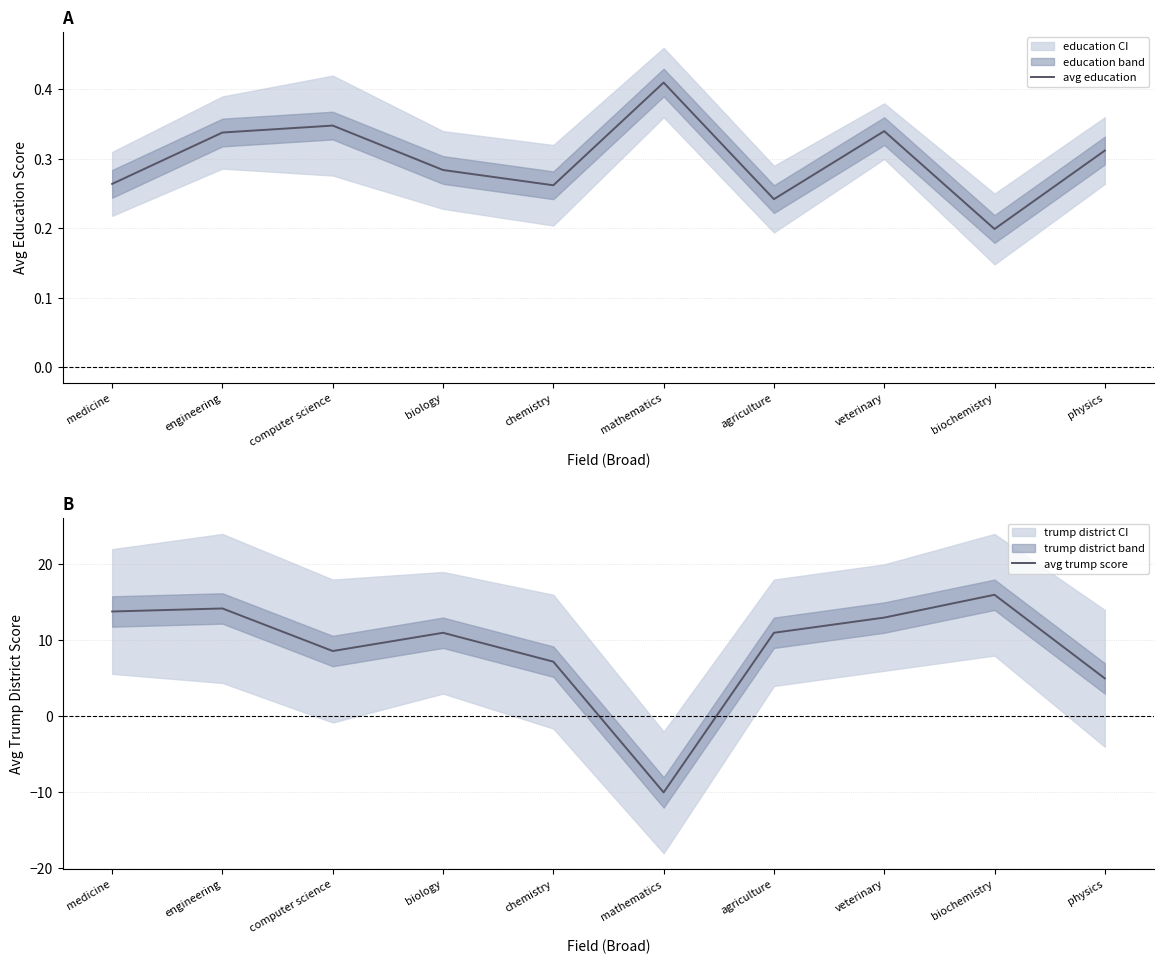

In avg trump score, how many points are higher than both neighbors (excluding endpoints)?

3